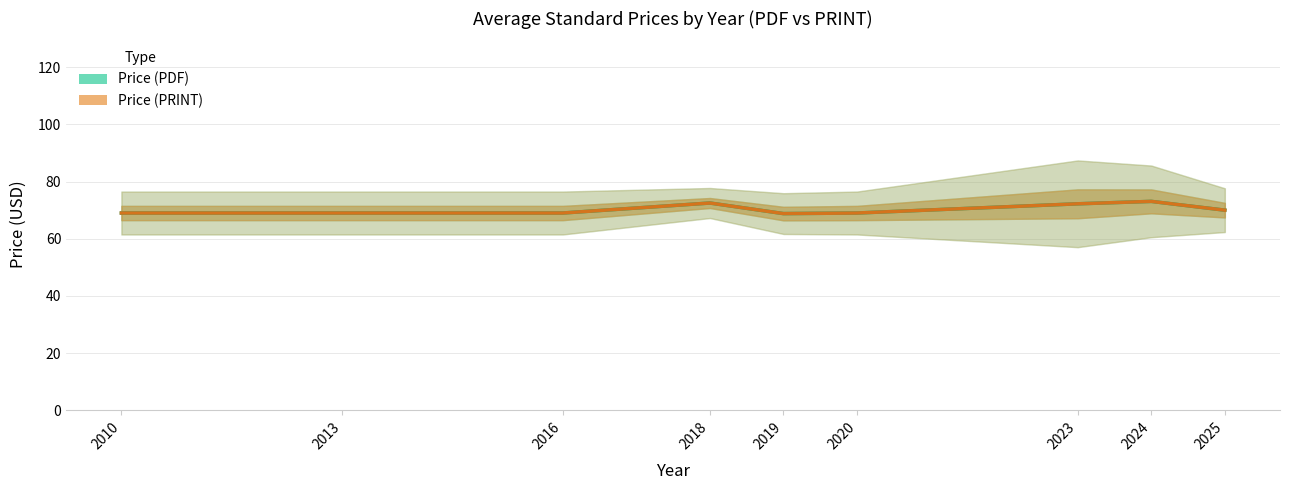

The value of Price (PRINT) at 2013 is 69.0. True or false?

True